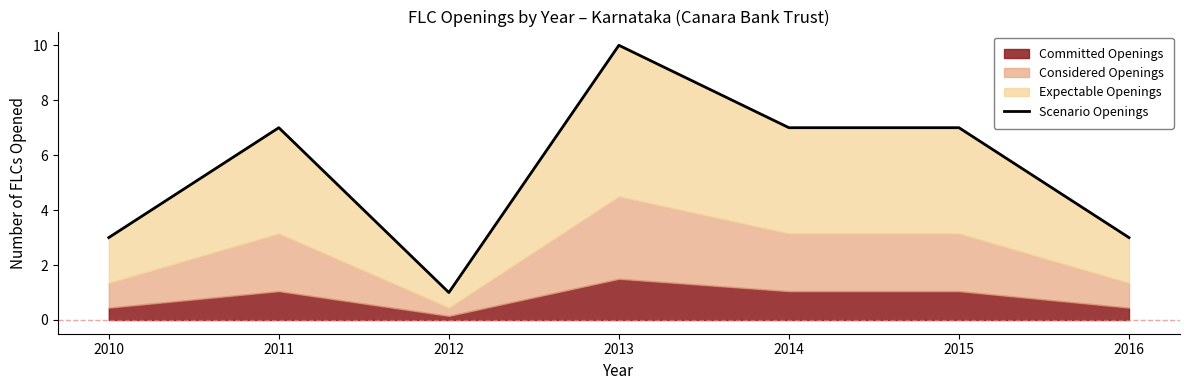

How many values exceed 7?

1